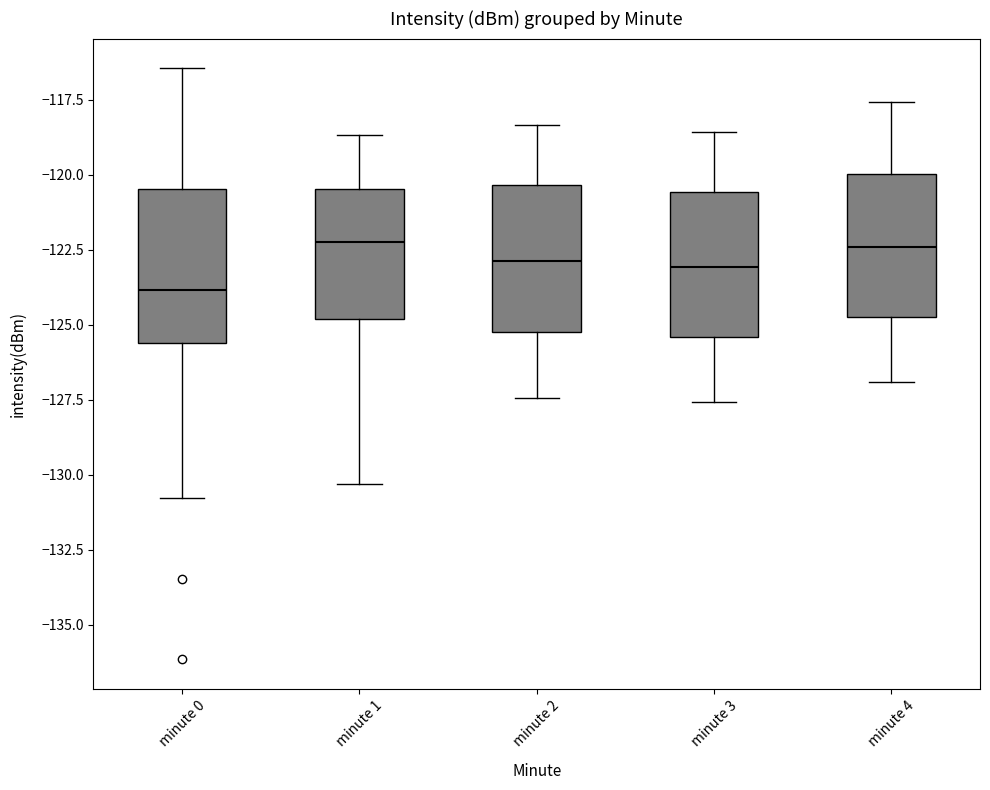

Reading left to right, transcribe this box plot: for each box, give where its median line is, the range the box spans, and where its two whiskers end, as read against the y-axis. The values are not printed on the chart, so give them approximately, as read against the axis.

minute 0: median -124.0, box -125.5 to -120.5, whiskers -131.0 to -116.5
minute 1: median -122.0, box -125.0 to -120.5, whiskers -130.5 to -118.5
minute 2: median -123.0, box -125.0 to -120.5, whiskers -127.5 to -118.5
minute 3: median -123.0, box -125.5 to -120.5, whiskers -127.5 to -118.5
minute 4: median -122.5, box -124.5 to -120.0, whiskers -127.0 to -117.5